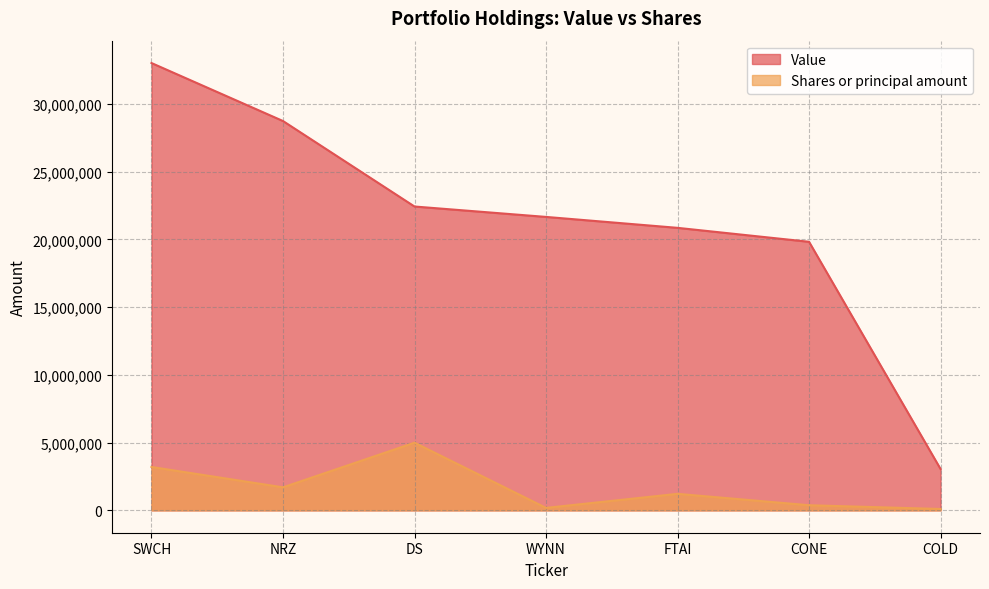

Where is the first local minimum for Shares or principal amount?

NRZ